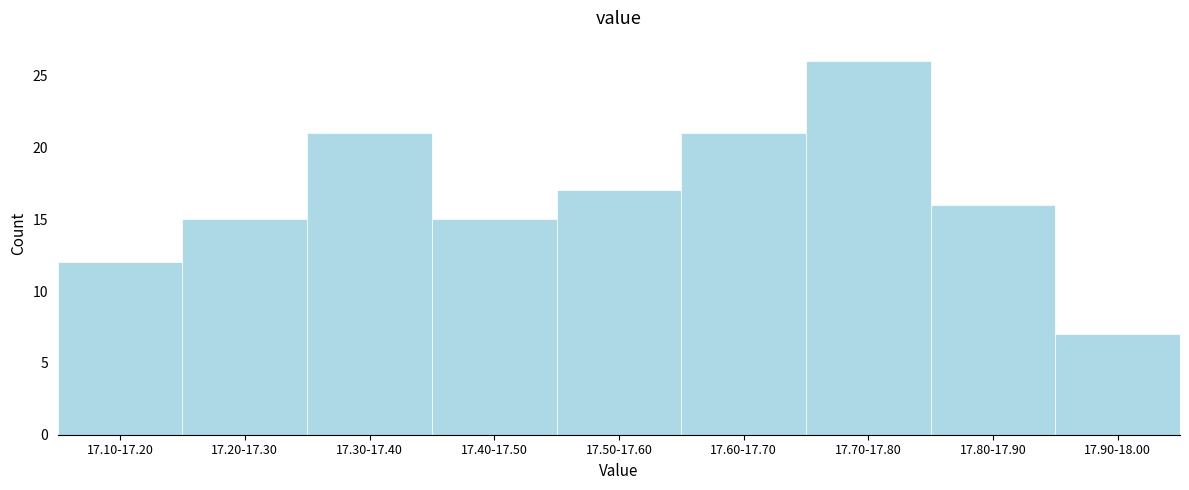

Reading left to right, transcribe all the data shown in this chart.

12	15	21	15	17	21	26	16	7